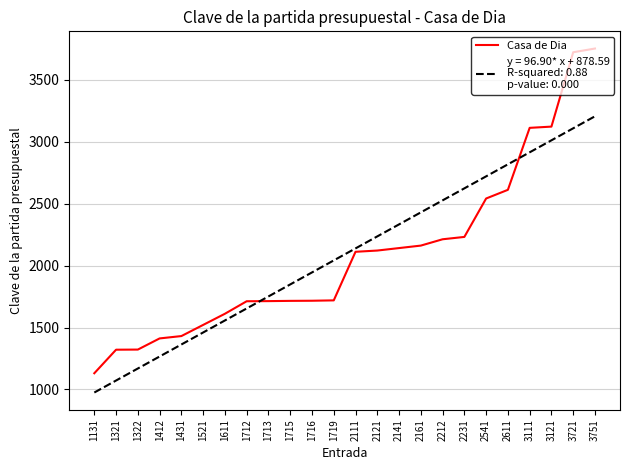

Does the chart have visible grid lines?

Yes